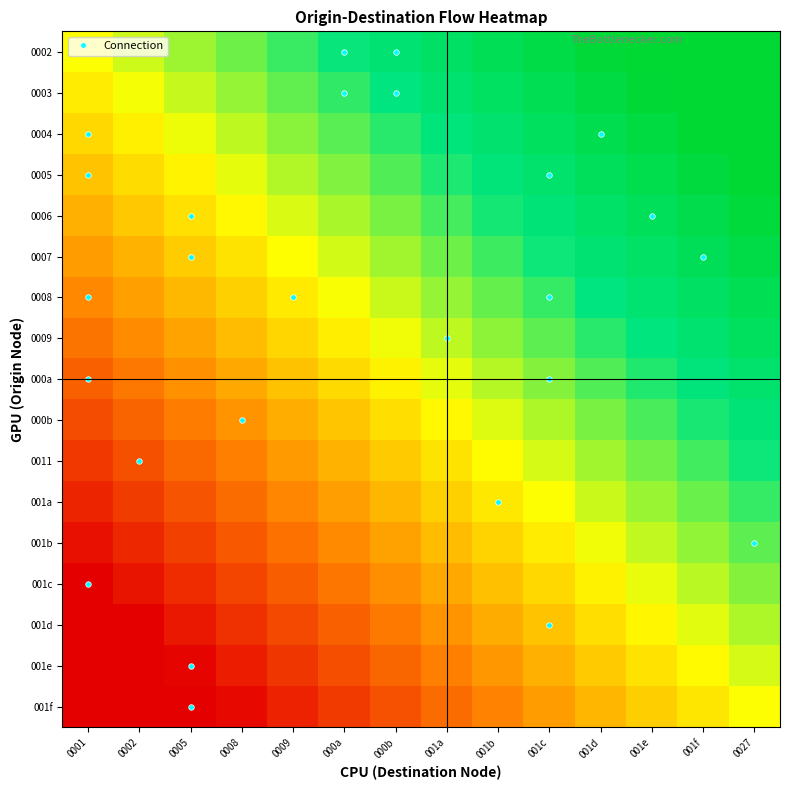

Reading left to right, transcribe all the data shown in this chart.

0002: 0001=0.0	0002=0.1	0005=0.2	0008=0.2	0009=0.3	000a=0.4	000b=0.5	001a=0.5	001b=0.6	001c=0.7	001d=0.8	001e=0.8	001f=0.9	0027=1.0
0003: 0001=-0.1	0002=0.0	0005=0.1	0008=0.2	0009=0.2	000a=0.3	000b=0.4	001a=0.5	001b=0.6	001c=0.6	001d=0.7	001e=0.8	001f=0.9	0027=0.9
0004: 0001=-0.1	0002=-0.0	0005=0.0	0008=0.1	0009=0.2	000a=0.3	000b=0.3	001a=0.4	001b=0.5	001c=0.6	001d=0.6	001e=0.7	001f=0.8	0027=0.9
0005: 0001=-0.2	0002=-0.1	0005=-0.0	0008=0.0	0009=0.1	000a=0.2	000b=0.3	001a=0.4	001b=0.4	001c=0.5	001d=0.6	001e=0.7	001f=0.7	0027=0.8
0006: 0001=-0.2	0002=-0.2	0005=-0.1	0008=-0.0	0009=0.1	000a=0.1	000b=0.2	001a=0.3	001b=0.4	001c=0.4	001d=0.5	001e=0.6	001f=0.7	0027=0.8
0007: 0001=-0.3	0002=-0.2	0005=-0.2	0008=-0.1	0009=-0.0	000a=0.1	000b=0.1	001a=0.2	001b=0.3	001c=0.4	001d=0.5	001e=0.5	001f=0.6	0027=0.7
0008: 0001=-0.4	0002=-0.3	0005=-0.2	0008=-0.1	0009=-0.1	000a=0.0	000b=0.1	001a=0.2	001b=0.2	001c=0.3	001d=0.4	001e=0.5	001f=0.5	0027=0.6
0009: 0001=-0.4	0002=-0.4	0005=-0.3	0008=-0.2	0009=-0.1	000a=-0.1	000b=0.0	001a=0.1	001b=0.2	001c=0.3	001d=0.3	001e=0.4	001f=0.5	0027=0.6
000a: 0001=-0.5	0002=-0.4	0005=-0.3	0008=-0.3	0009=-0.2	000a=-0.1	000b=-0.0	001a=0.0	001b=0.1	001c=0.2	001d=0.3	001e=0.3	001f=0.4	0027=0.5
000b: 0001=-0.6	0002=-0.5	0005=-0.4	0008=-0.3	0009=-0.3	000a=-0.2	000b=-0.1	001a=-0.0	001b=0.1	001c=0.1	001d=0.2	001e=0.3	001f=0.4	0027=0.4
0011: 0001=-0.6	0002=-0.5	0005=-0.5	0008=-0.4	0009=-0.3	000a=-0.2	000b=-0.2	001a=-0.1	001b=-0.0	001c=0.1	001d=0.1	001e=0.2	001f=0.3	0027=0.4
001a: 0001=-0.7	0002=-0.6	0005=-0.5	0008=-0.5	0009=-0.4	000a=-0.3	000b=-0.2	001a=-0.1	001b=-0.1	001c=0.0	001d=0.1	001e=0.2	001f=0.2	0027=0.3
001b: 0001=-0.8	0002=-0.7	0005=-0.6	0008=-0.5	0009=-0.4	000a=-0.4	000b=-0.3	001a=-0.2	001b=-0.1	001c=-0.1	001d=0.0	001e=0.1	001f=0.2	0027=0.2
001c: 0001=-0.8	0002=-0.7	0005=-0.7	0008=-0.6	0009=-0.5	000a=-0.4	000b=-0.4	001a=-0.3	001b=-0.2	001c=-0.1	001d=-0.0	001e=0.0	001f=0.1	0027=0.2
001d: 0001=-0.9	0002=-0.8	0005=-0.7	0008=-0.6	0009=-0.6	000a=-0.5	000b=-0.4	001a=-0.3	001b=-0.3	001c=-0.2	001d=-0.1	001e=-0.0	001f=0.0	0027=0.1
001e: 0001=-0.9	0002=-0.9	0005=-0.8	0008=-0.7	0009=-0.6	000a=-0.6	000b=-0.5	001a=-0.4	001b=-0.3	001c=-0.2	001d=-0.2	001e=-0.1	001f=-0.0	0027=0.1
001f: 0001=-1.0	0002=-0.9	0005=-0.8	0008=-0.8	0009=-0.7	000a=-0.6	000b=-0.5	001a=-0.5	001b=-0.4	001c=-0.3	001d=-0.2	001e=-0.2	001f=-0.1	0027=0.0